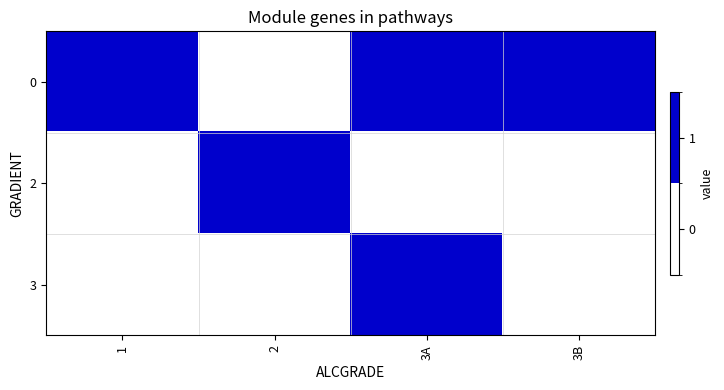

Count the number of categories in the chart.

4